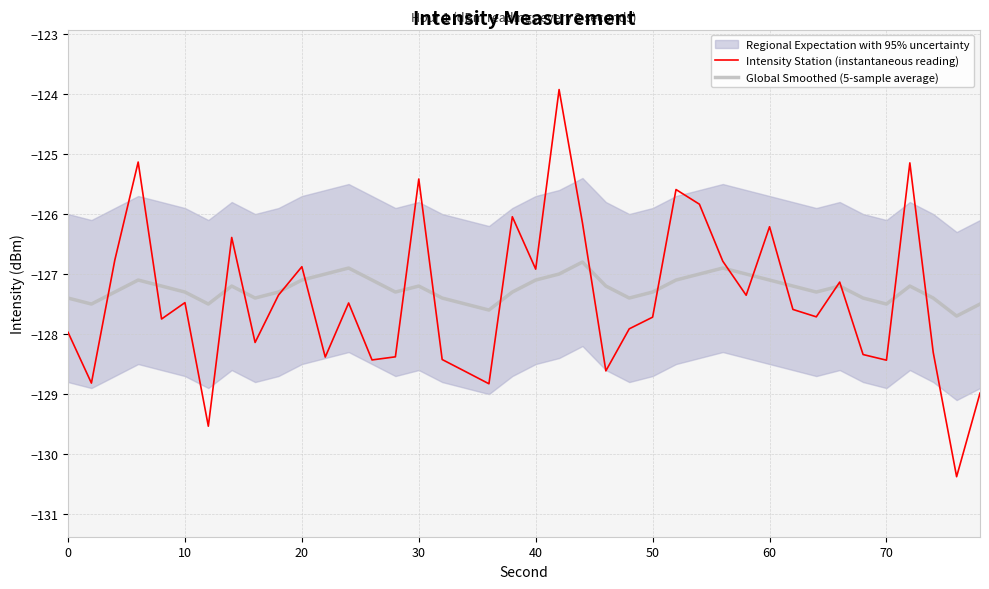

What is the maximum value for Intensity Station (instantaneous reading)?

-123.9